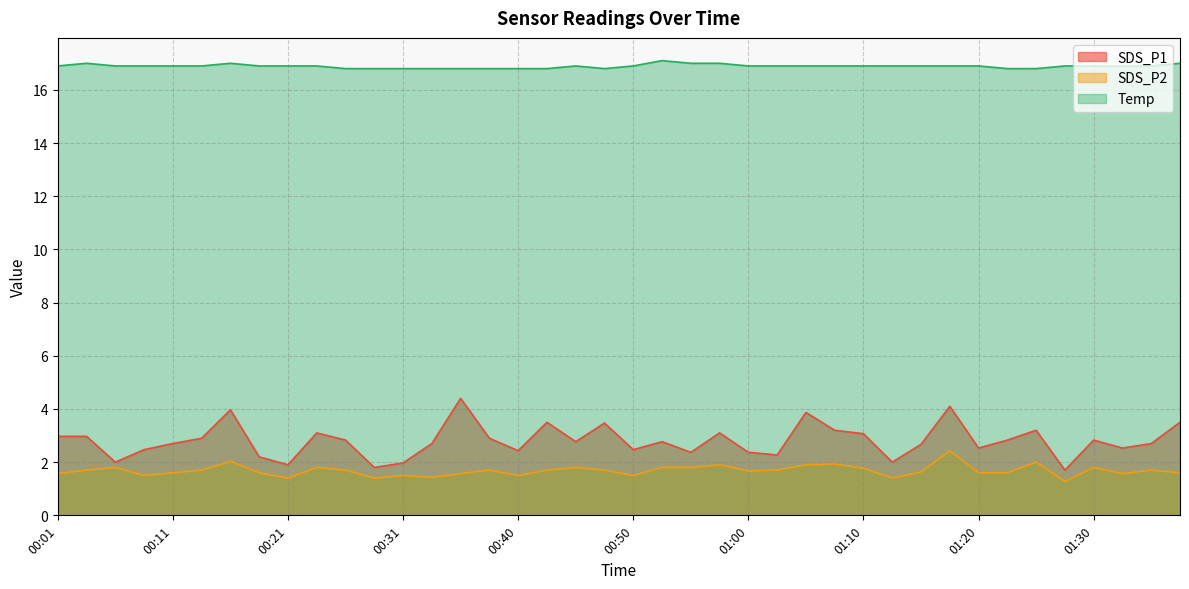

Reading left to right, what are all the values shown in this chart?

SDS_P1: 3.0	3.0	2.0	2.5	2.7	2.9	4.0	2.2	1.9	3.1	2.8	1.8	2.0	2.7	4.4	2.9	2.4	3.5	2.8	3.5	2.5	2.8	2.4	3.1	2.4	2.3	3.9	3.2	3.1	2.0	2.7	4.1	2.5	2.8	3.2	1.7	2.8	2.5	2.7	3.5
SDS_P2: 1.6	1.7	1.8	1.5	1.6	1.7	2.0	1.6	1.4	1.8	1.7	1.4	1.5	1.4	1.6	1.7	1.5	1.7	1.8	1.7	1.5	1.8	1.8	1.9	1.7	1.7	1.9	1.9	1.8	1.4	1.6	2.4	1.6	1.6	2.0	1.3	1.8	1.6	1.7	1.6
Temp: 16.9	17.0	16.9	16.9	16.9	16.9	17.0	16.9	16.9	16.9	16.8	16.8	16.8	16.8	16.8	16.8	16.8	16.8	16.9	16.8	16.9	17.1	17.0	17.0	16.9	16.9	16.9	16.9	16.9	16.9	16.9	16.9	16.9	16.8	16.8	16.9	16.9	16.9	16.9	17.0